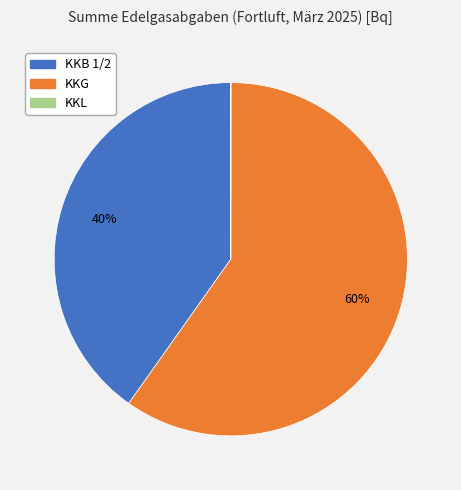

Which slice is the largest?

KKG